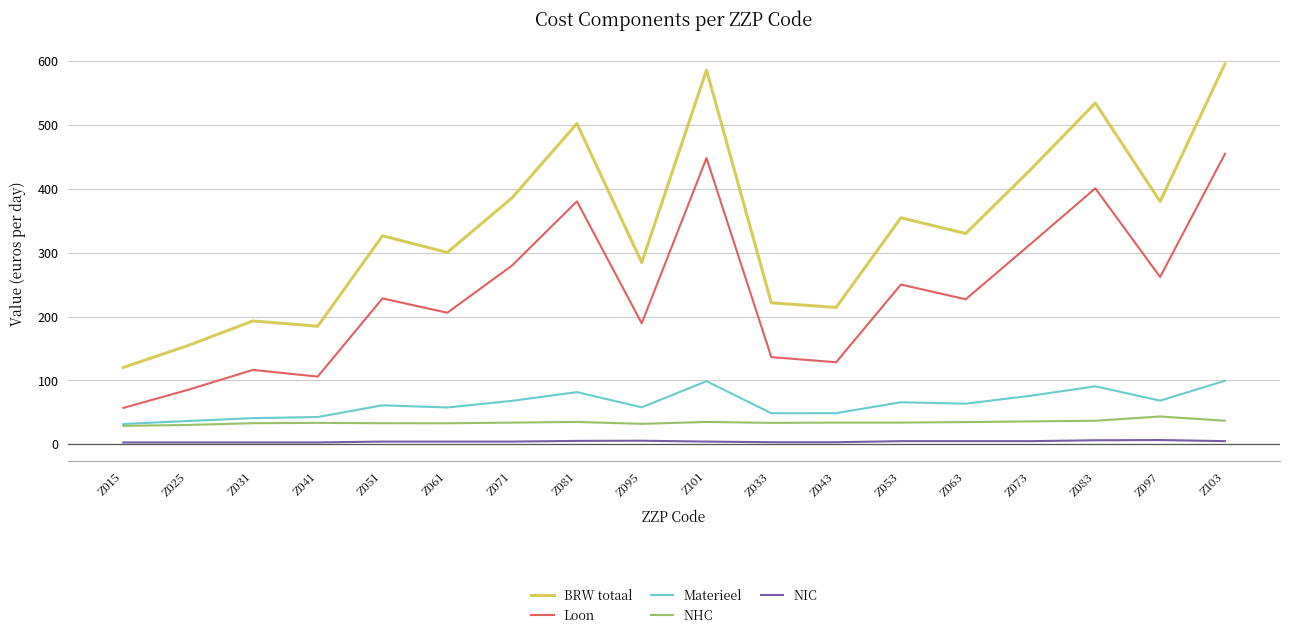

Which series has the widest spread of values?

BRW totaal